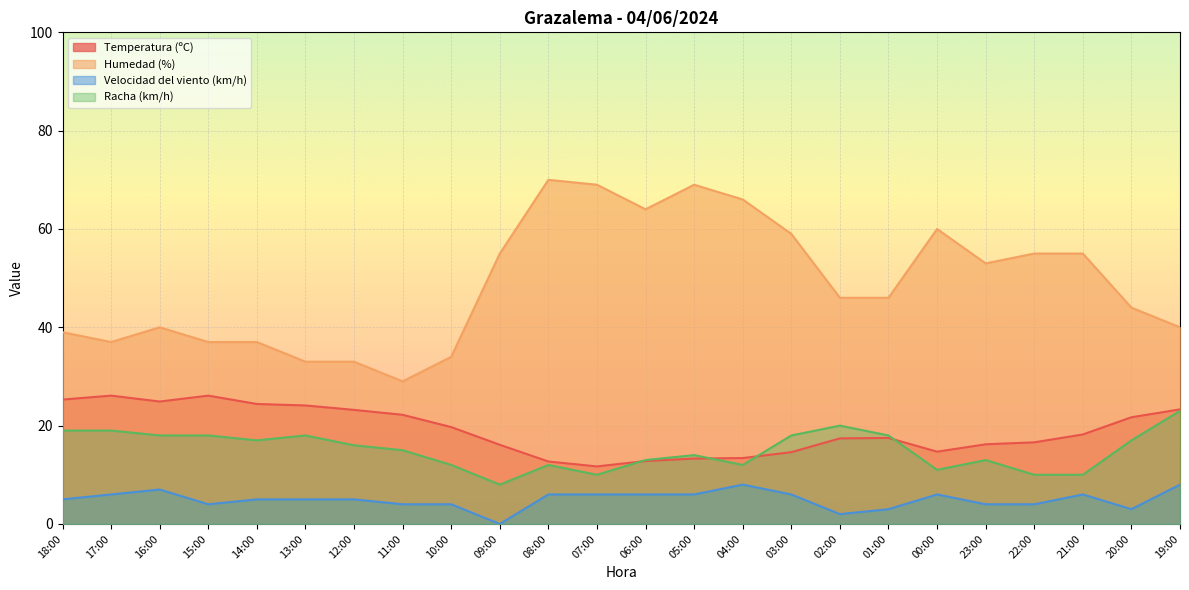

True or false: Racha (km/h) has more than 0 points higher than both neighbors.

True